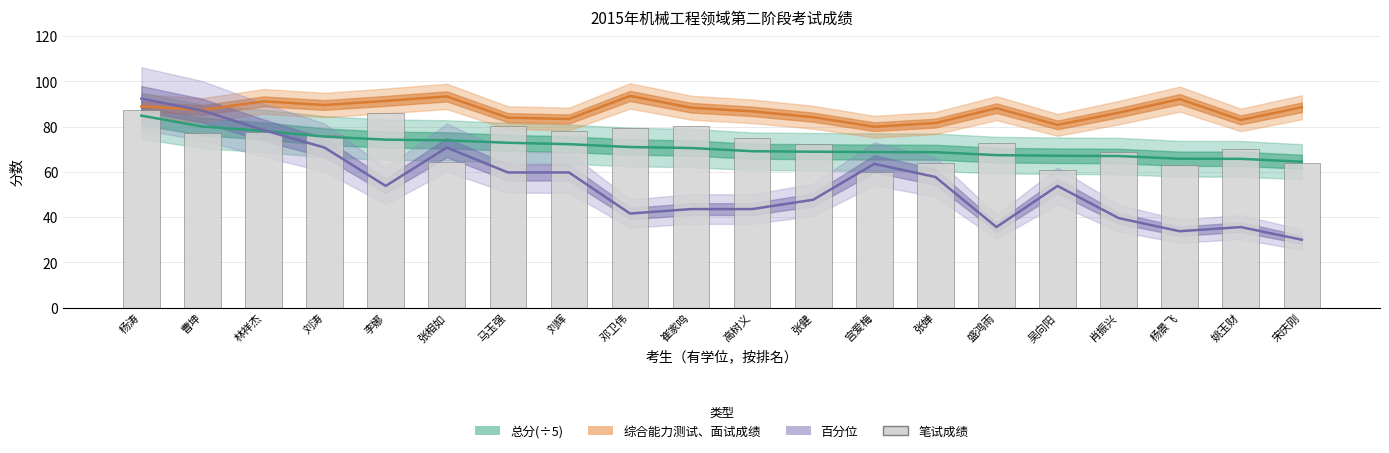

Which series has the largest total across all categories?

综合能力测试、面试成绩